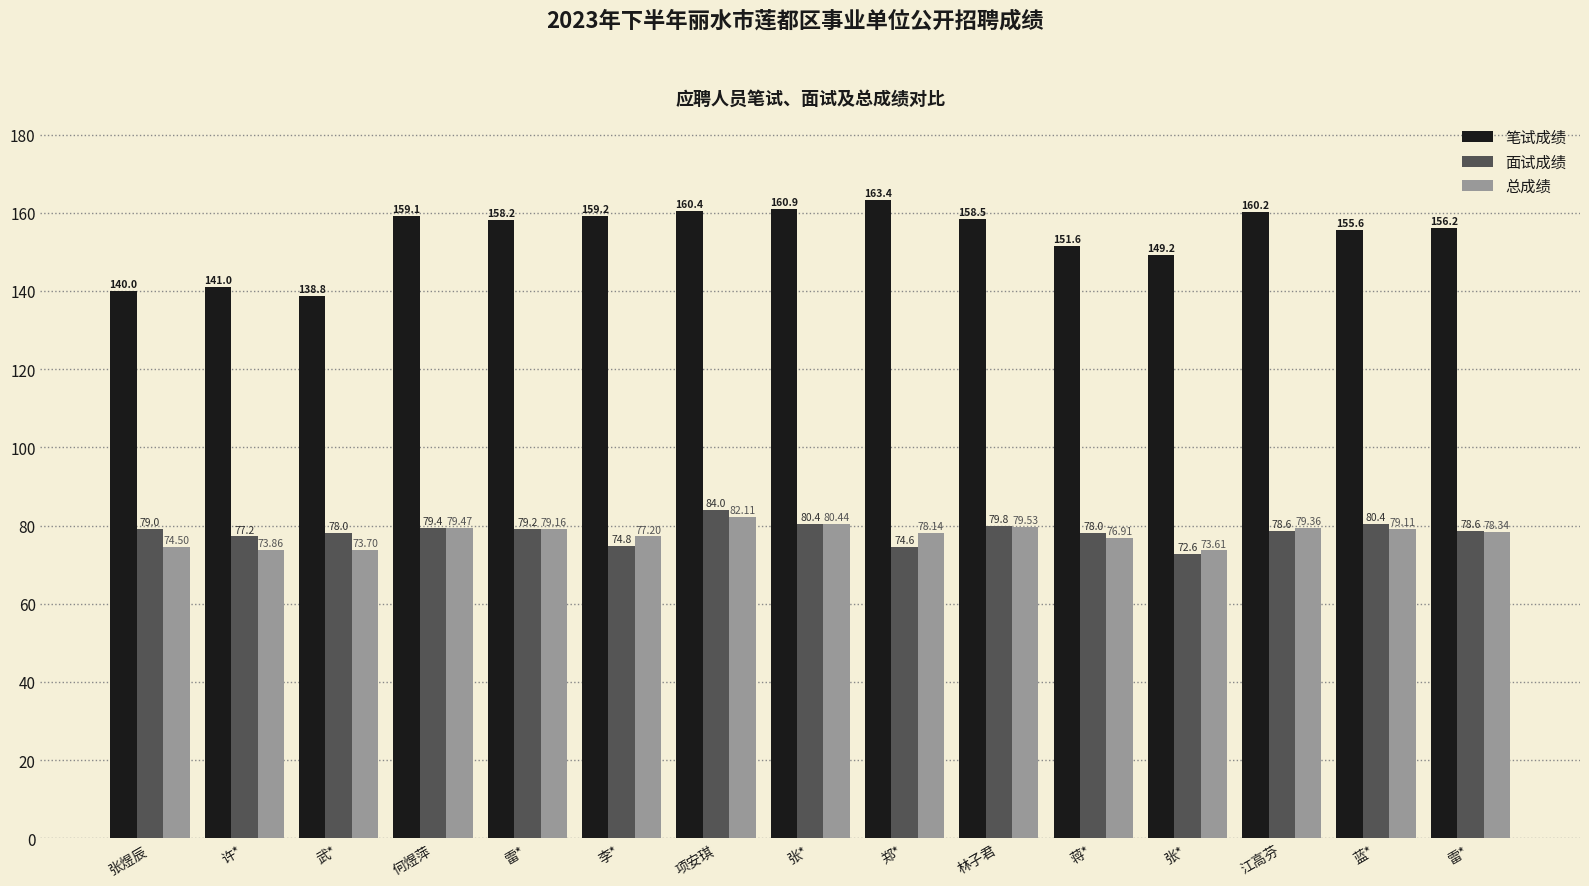

Is it true that 笔试成绩 equals 47.9 at 雷*?

False